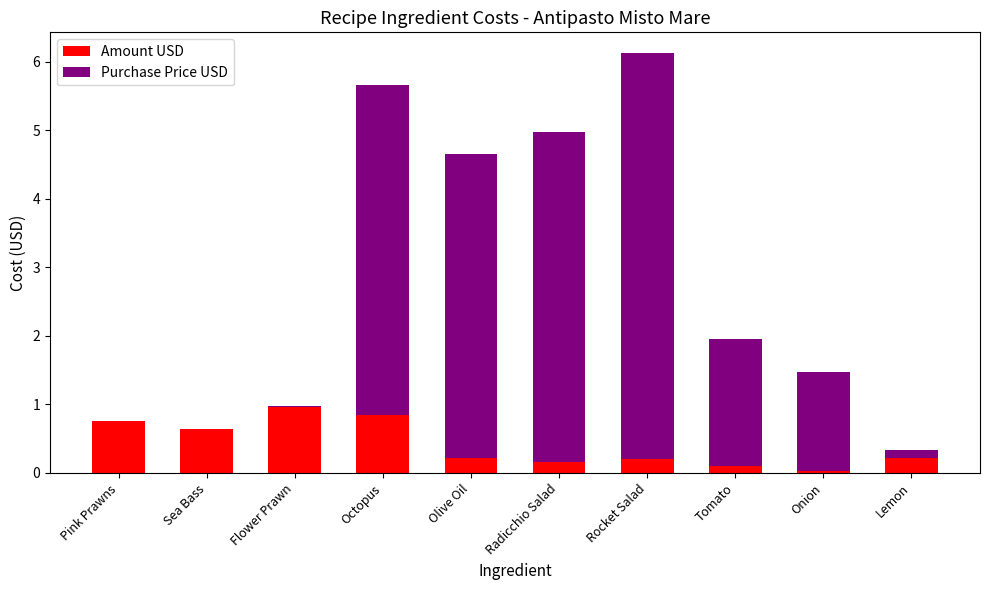

Is it true that Amount USD equals 0.6 at Sea Bass?

True